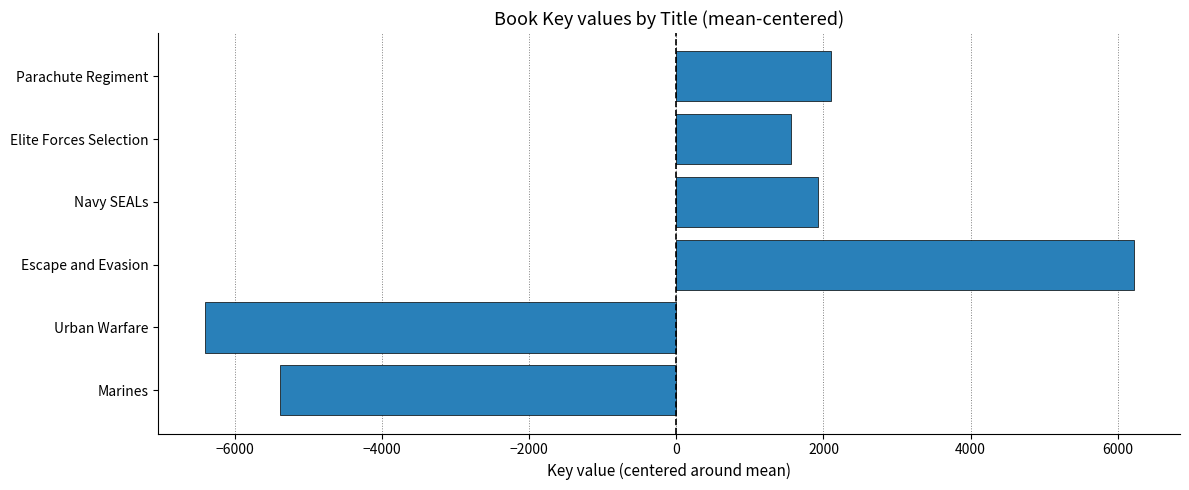

Does the chart contain stacked bars?

No